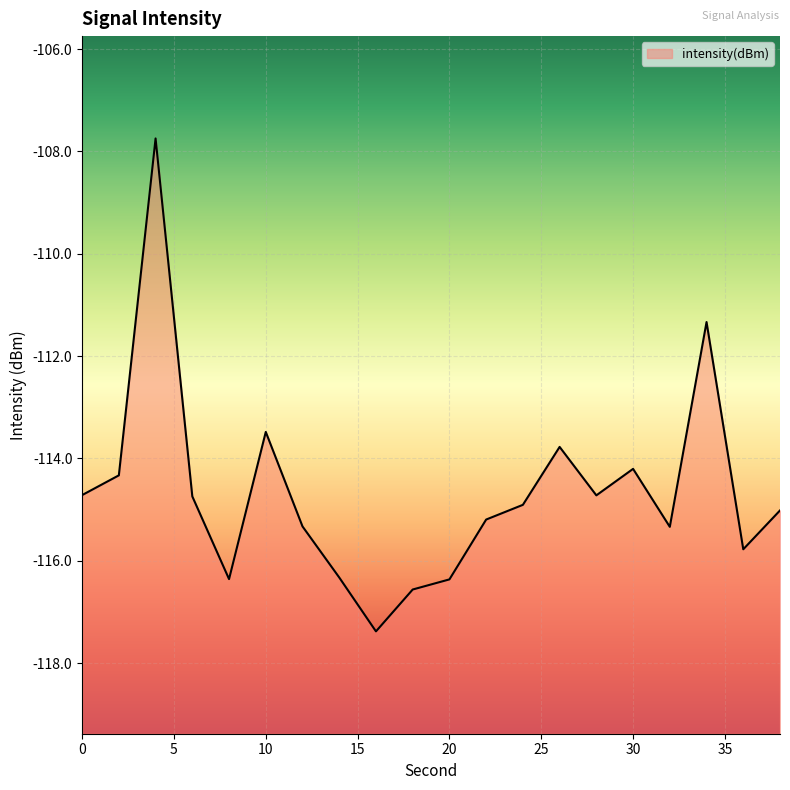

What is the average value?

-114.7